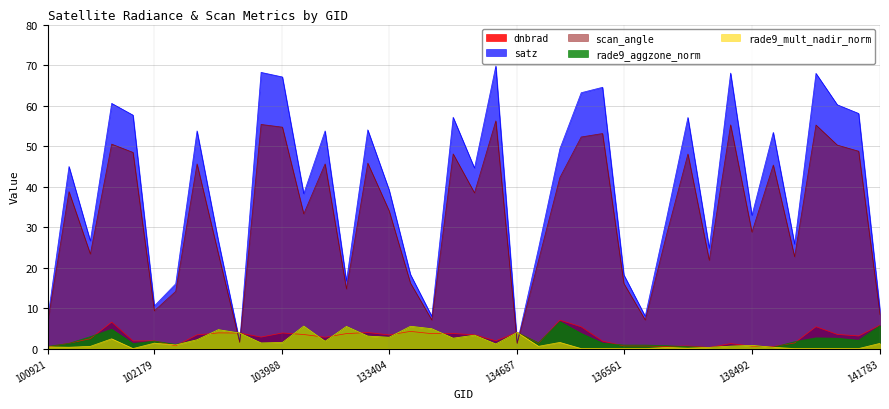

In dnbrad, how many points are higher than both neighbors (excluding endpoints)?

12